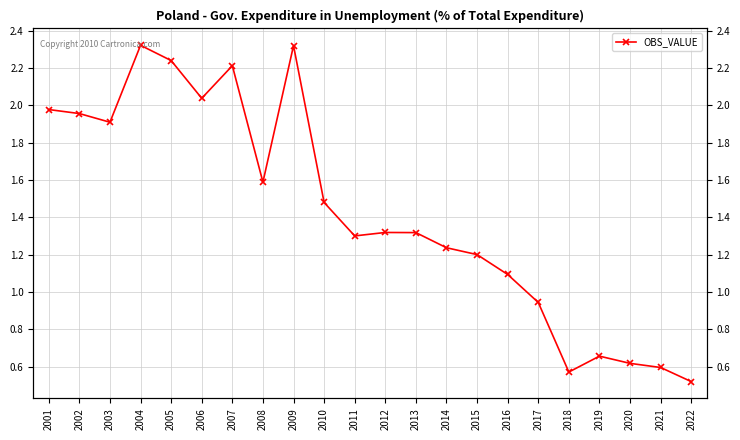

Is this an area chart (filled region under the line)?

No